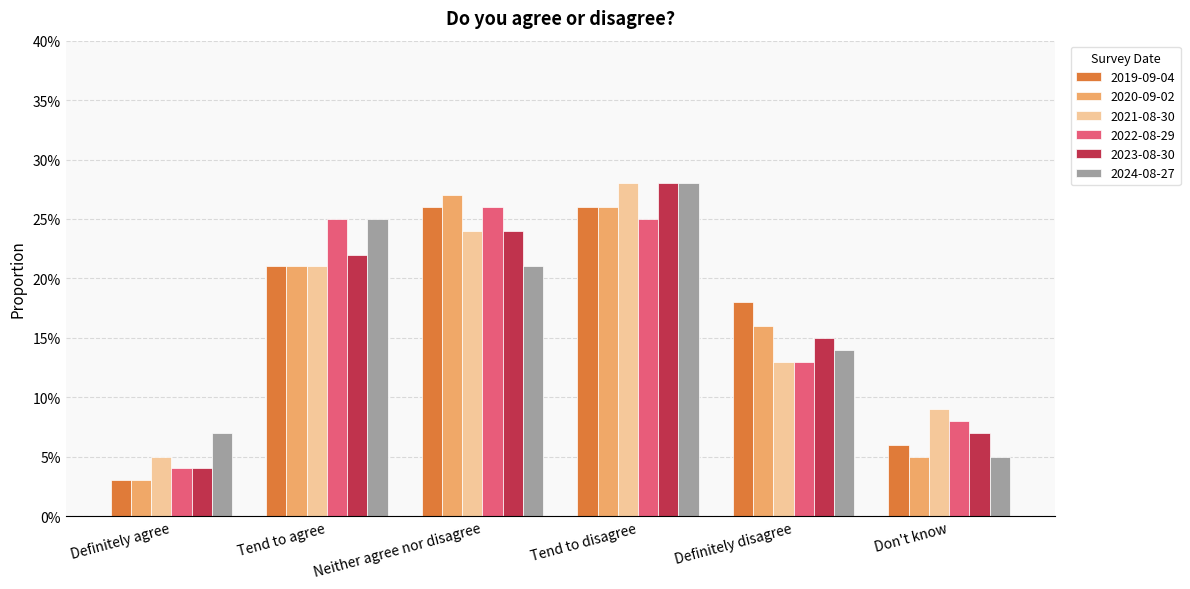

What position from the left is Definitely disagree?

5